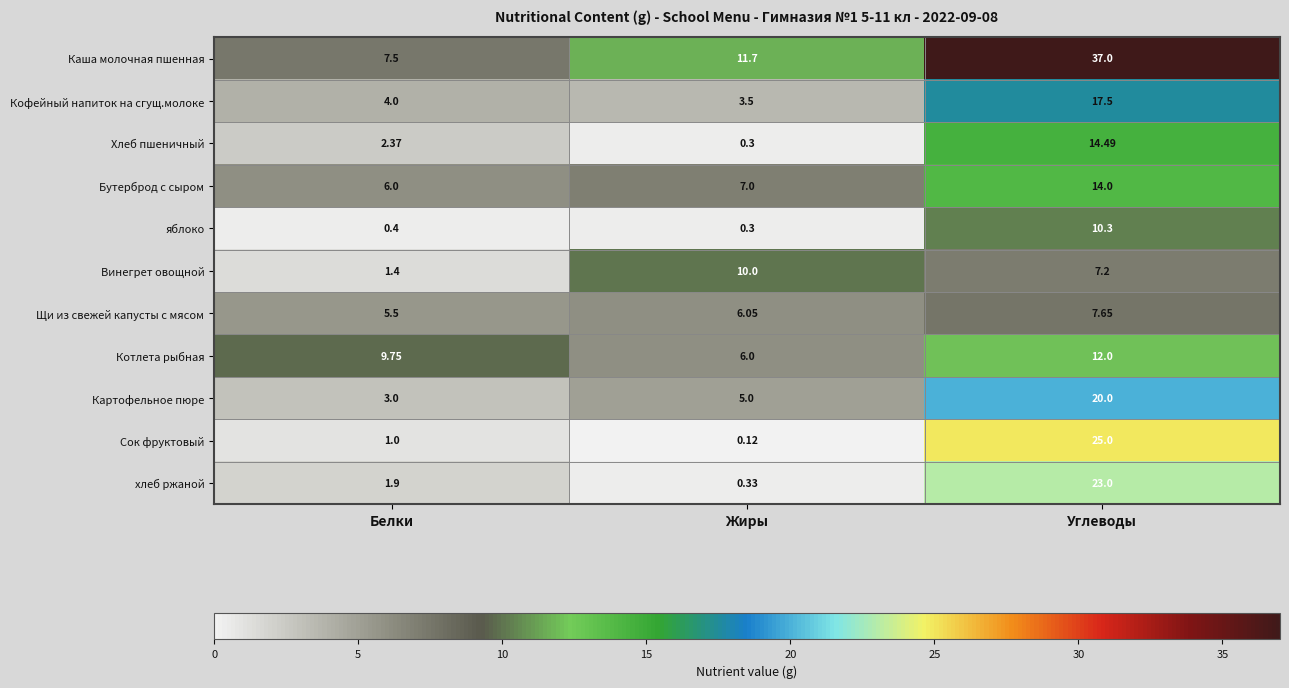

Which label corresponds to the largest value in the chart?

Углеводы